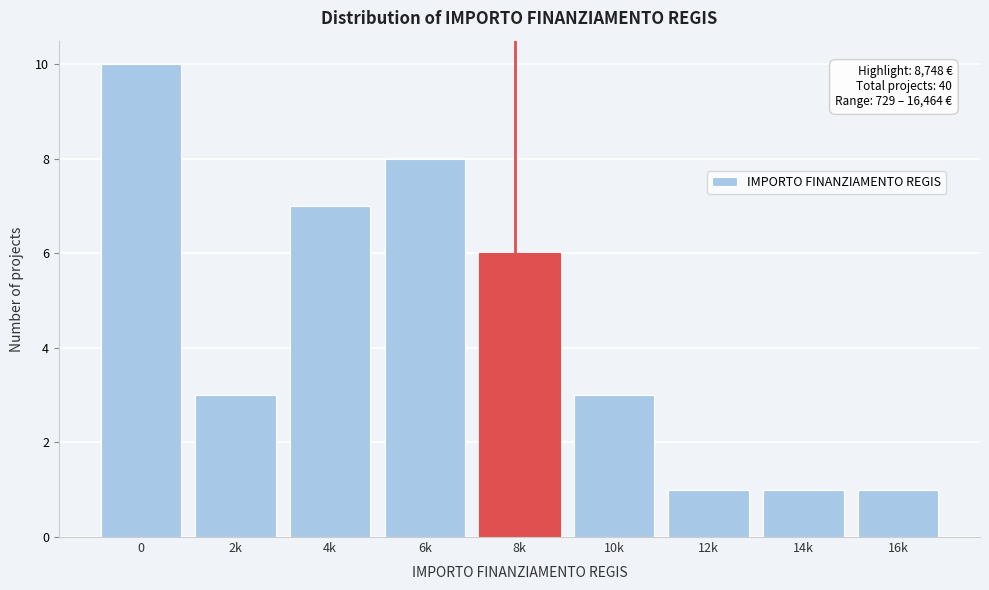

Reading left to right, transcribe all the data shown in this chart.

10	3	7	8	6	3	1	1	1